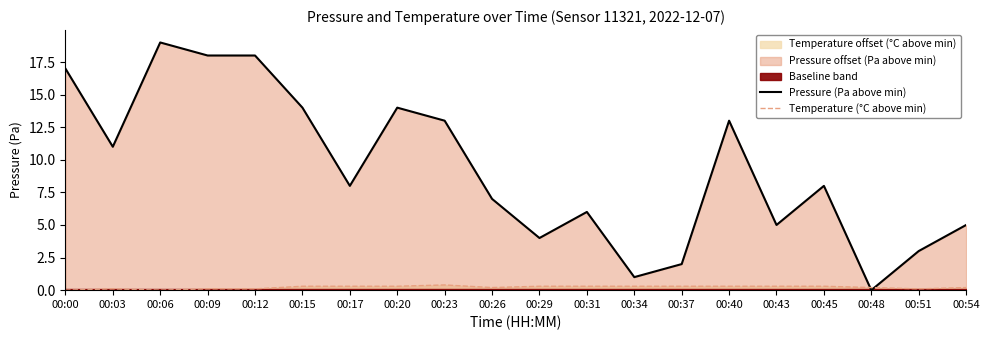

Reading left to right, what are all the values shown in this chart?

Pressure (Pa above min): 17.0	11.0	19.0	18.0	18.0	14.0	8.0	14.0	13.0	7.0	4.0	6.0	1.0	2.0	13.0	5.0	8.0	0.0	3.0	5.0
Temperature (°C above min): 0.0	0.1	0.0	0.1	0.1	0.3	0.3	0.3	0.4	0.2	0.3	0.3	0.3	0.3	0.3	0.3	0.3	0.2	0.1	0.2